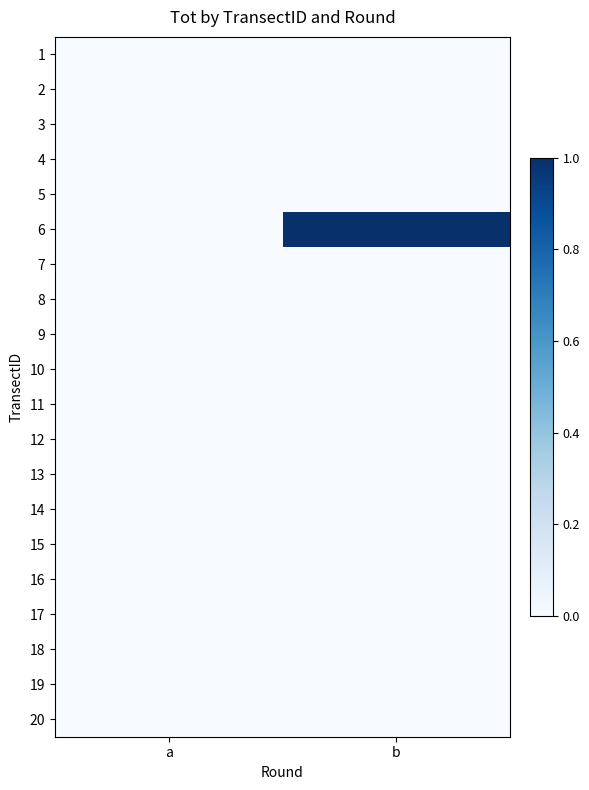

Reading left to right, extract all data points from this chart.

1: a=0	b=0
2: a=0	b=0
3: a=0	b=0
4: a=0	b=0
5: a=0	b=0
6: a=0	b=1
7: a=0	b=0
8: a=0	b=0
9: a=0	b=0
10: a=0	b=0
11: a=0	b=0
12: a=0	b=0
13: a=0	b=0
14: a=0	b=0
15: a=0	b=0
16: a=0	b=0
17: a=0	b=0
18: a=0	b=0
19: a=0	b=0
20: a=0	b=0